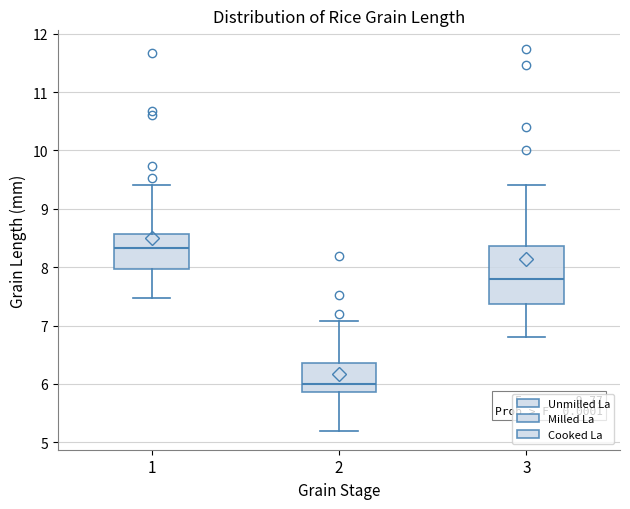

Reading left to right, transcribe this box plot: for each box, give where its median line is, the range the box spans, and where its two whiskers end, as read against the y-axis. The values are not printed on the chart, so give them approximately, as read against the axis.

1: median 8.3, box 8.0 to 8.6, whiskers 7.5 to 9.4
2: median 6.0, box 5.9 to 6.4, whiskers 5.2 to 7.1
3: median 7.8, box 7.4 to 8.4, whiskers 6.8 to 9.4